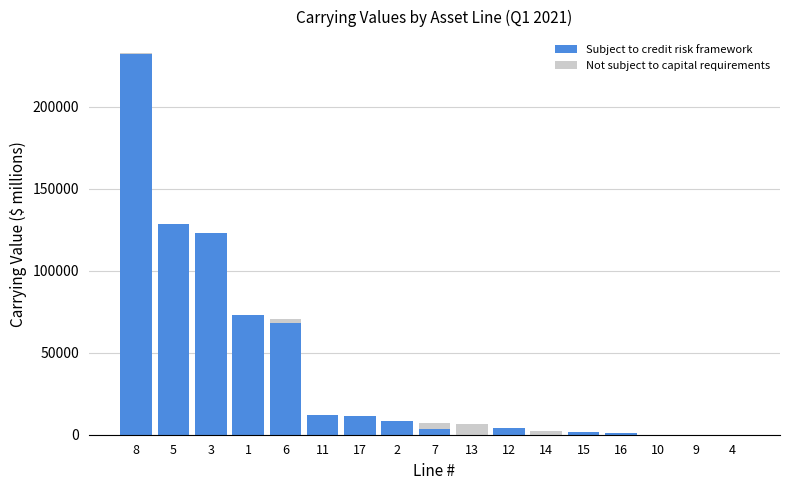

What is the total value across all series at 2?

8298